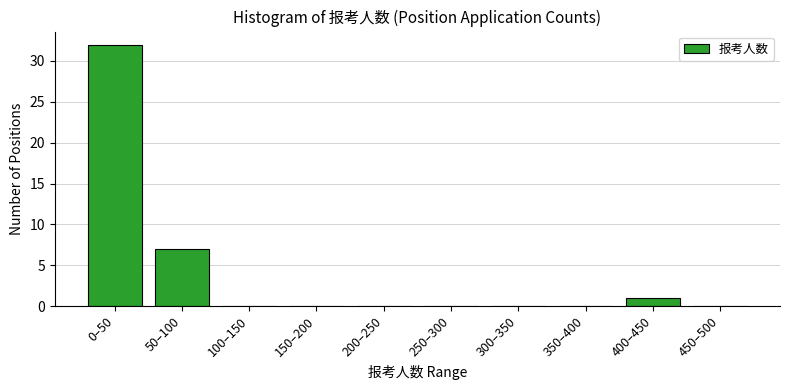

Reading right to left, list all the values displayed in this chart.

450–500=0	400–450=1	350–400=0	300–350=0	250–300=0	200–250=0	150–200=0	100–150=0	50–100=7	0–50=32